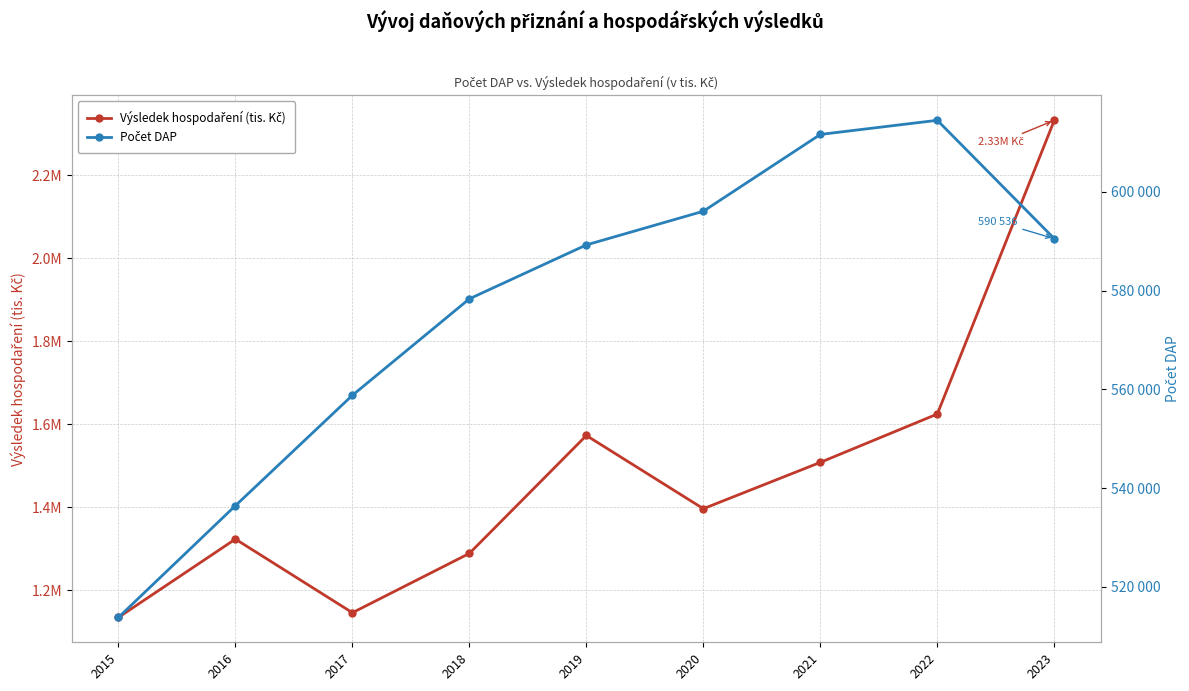

What is the sum of all Počet DAP values?

5189437.0